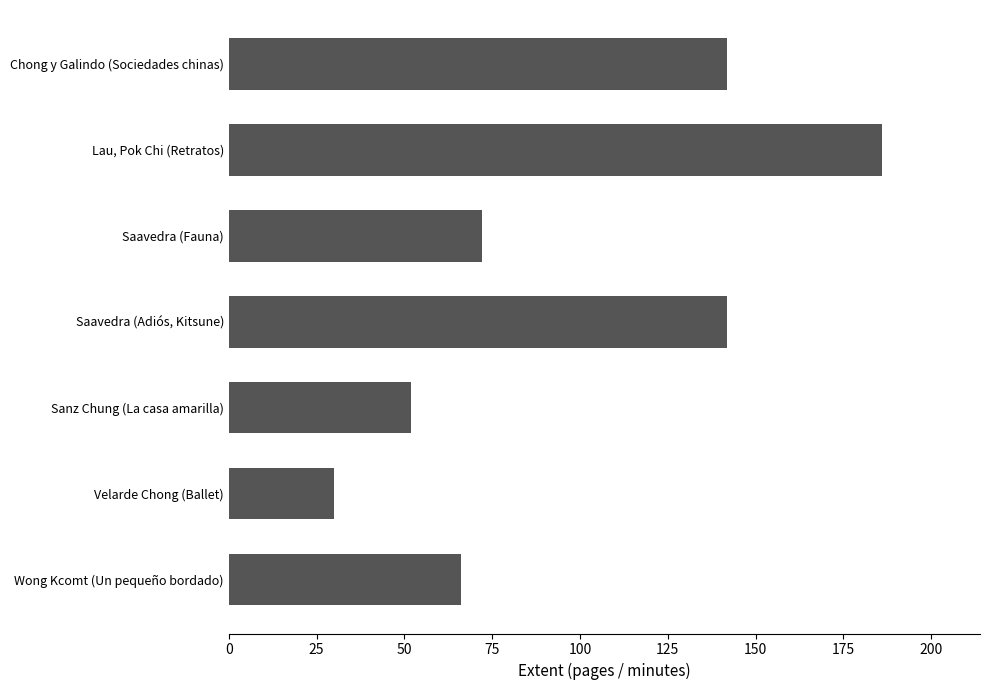

What is the sum of the values at Velarde Chong (Ballet) and Lau, Pok Chi (Retratos)?

216